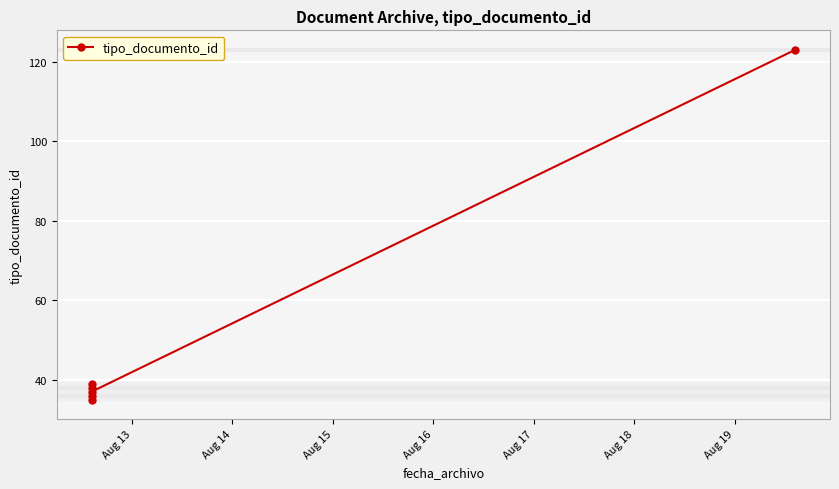

Between Aug 15 and Aug 17, which is larger?

Aug 17